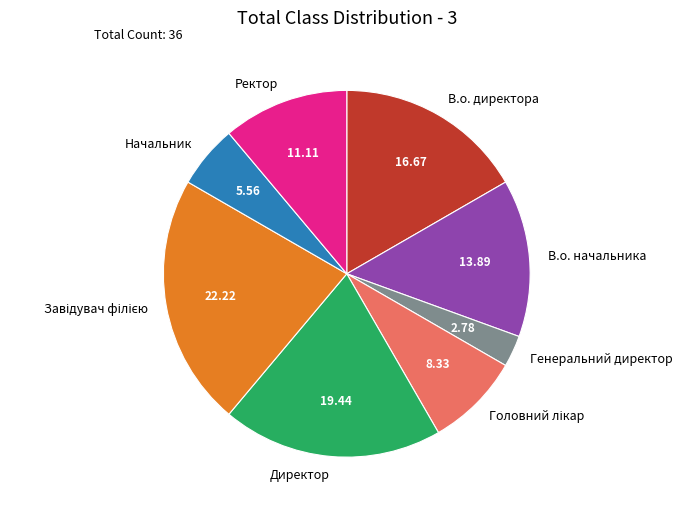

Is Начальник the majority of the pie?

No